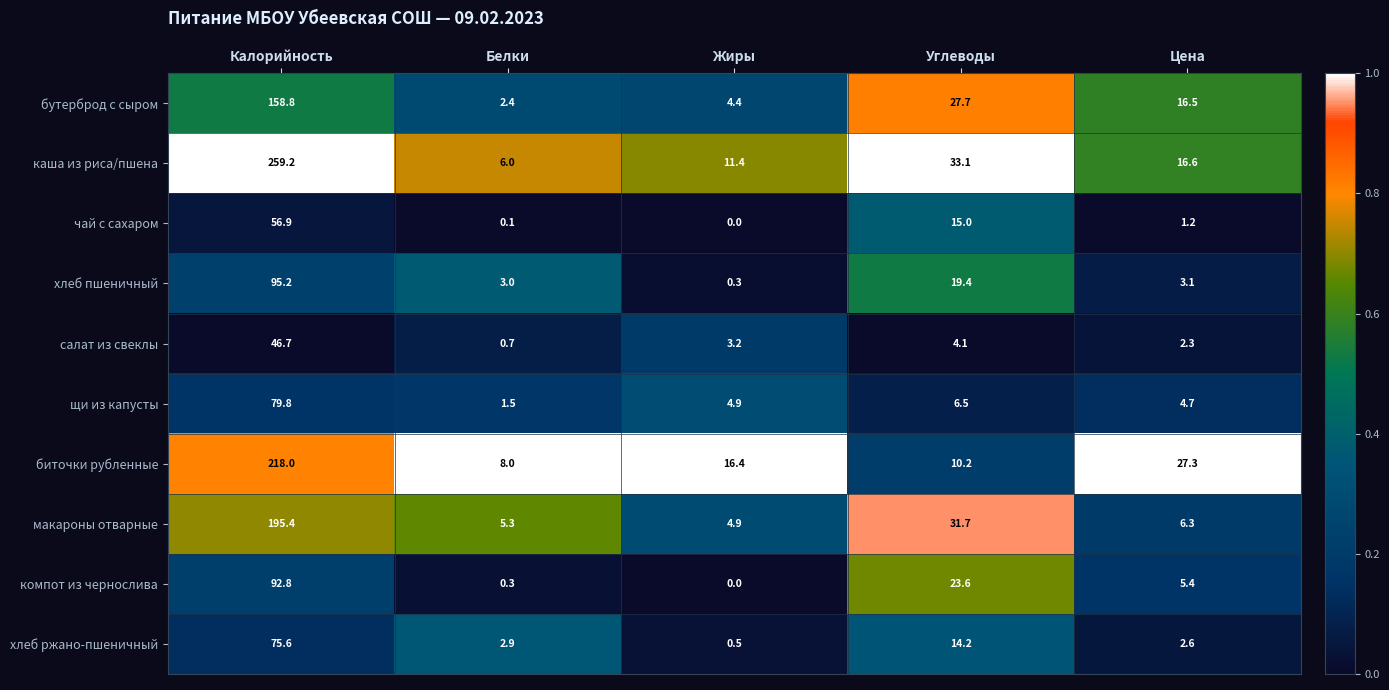

List the series in order of their peak value, highest first.

каша из риса/пшена, биточки рубленные, макароны отварные, бутерброд с сыром, хлеб пшеничный, компот из чернослива, щи из капусты, хлеб ржано-пшеничный, чай с сахаром, салат из свеклы